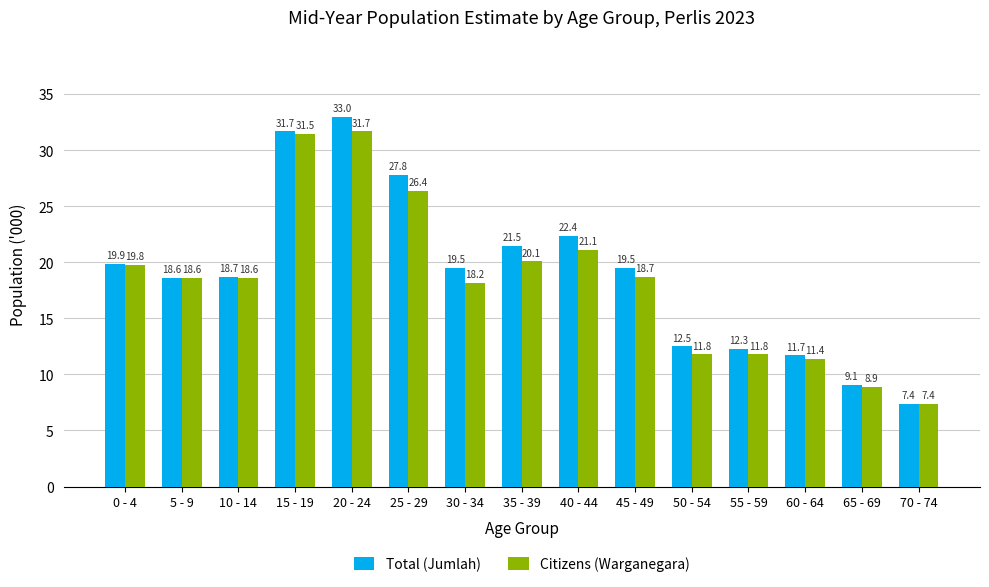

Rank the series by their average value, from highest to lowest.

Total (Jumlah), Citizens (Warganegara)